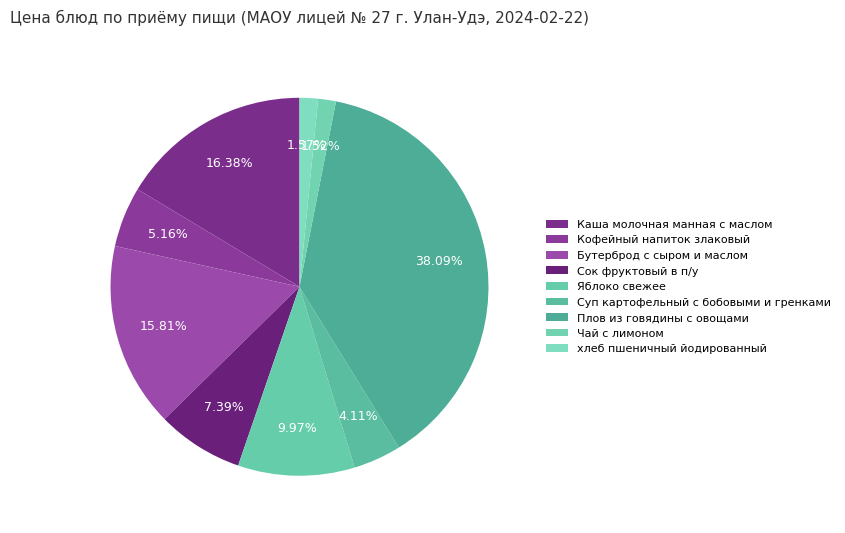

What is the smallest slice in the pie chart?

Чай с лимоном